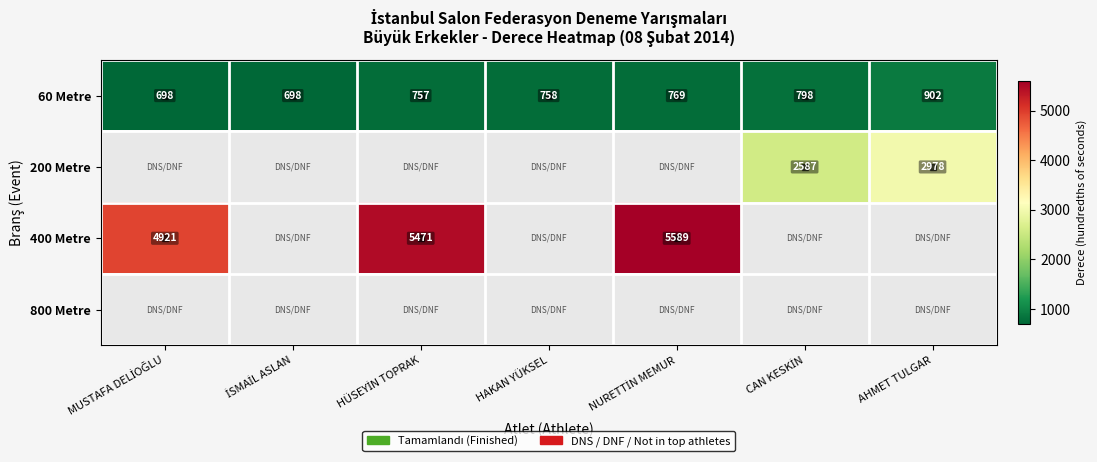

What is the difference between the highest and lowest values at CAN KESKİN?

1789.0